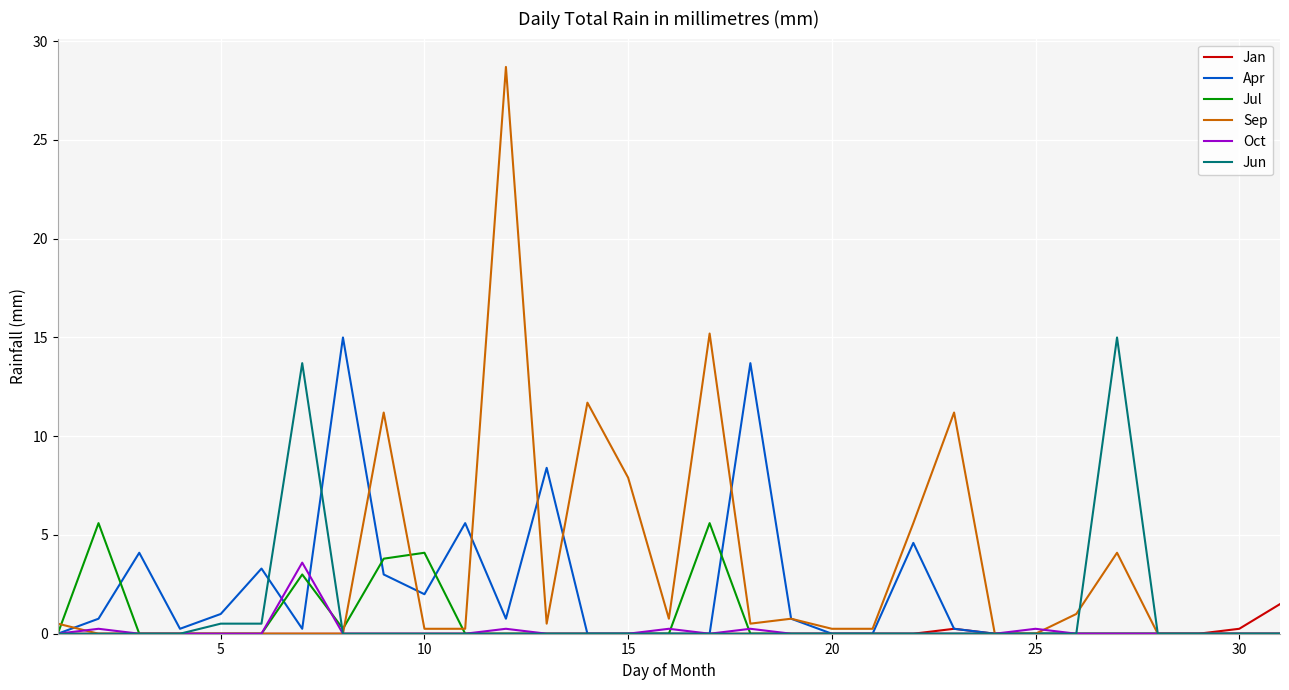

Which series has the largest range (max minus min)?

Sep